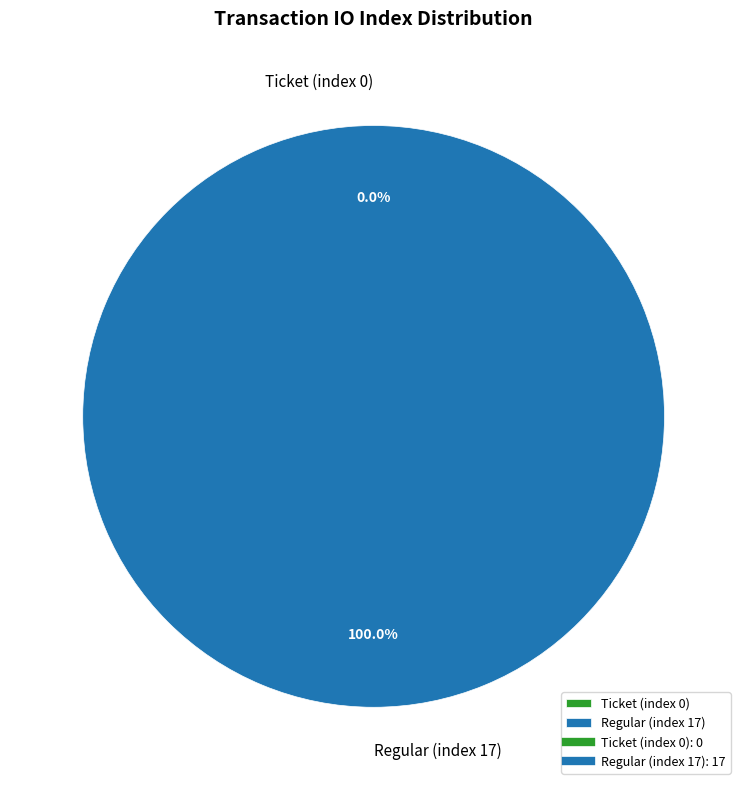

Which slice represents more than half of the pie?

Regular (index 17)